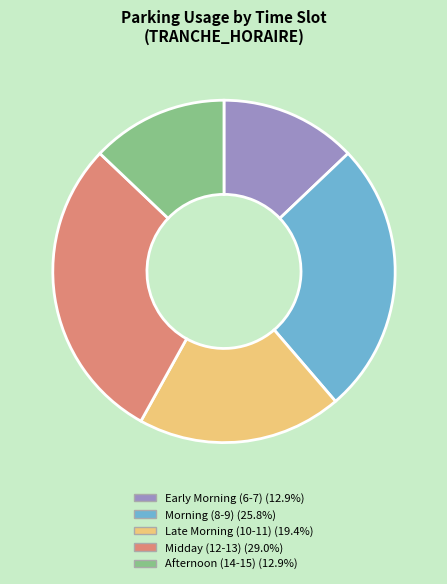

Is there a majority slice in this chart?

No